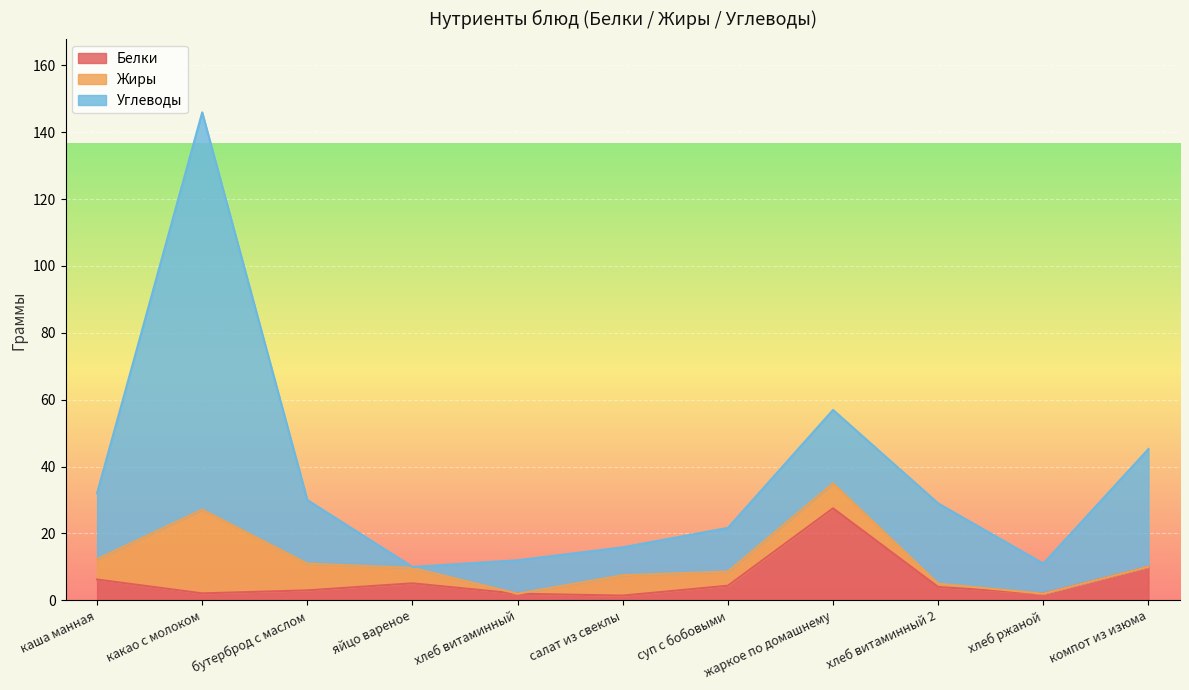

The value of Углеводы at суп с бобовыми is 4.8. True or false?

False